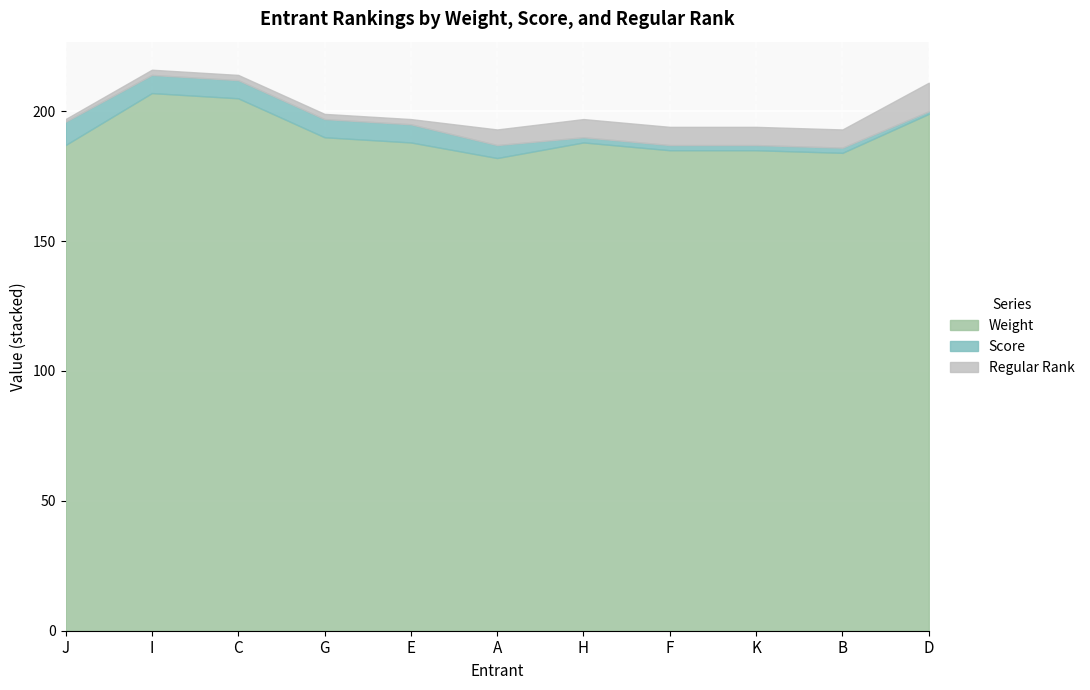

Reading right to left, what are all the values shown in this chart?

Weight: D=199	B=184	K=185	F=185	H=188	A=182	E=188	G=190	C=205	I=207	J=187
Score: D=1	B=2	K=2	F=2	H=2	A=5	E=7	G=7	C=7	I=7	J=9
Regular Rank: D=11	B=7	K=7	F=7	H=7	A=6	E=2	G=2	C=2	I=2	J=1